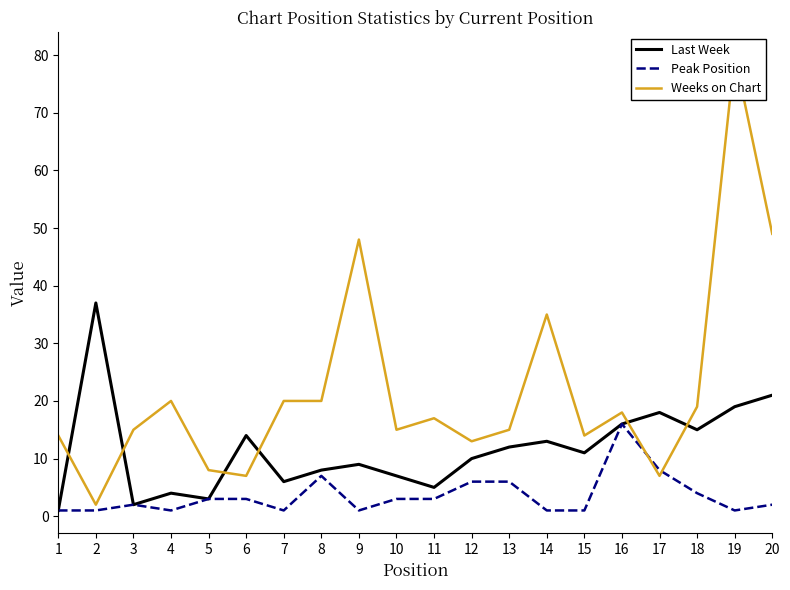

How many lines are shown in the chart?

3